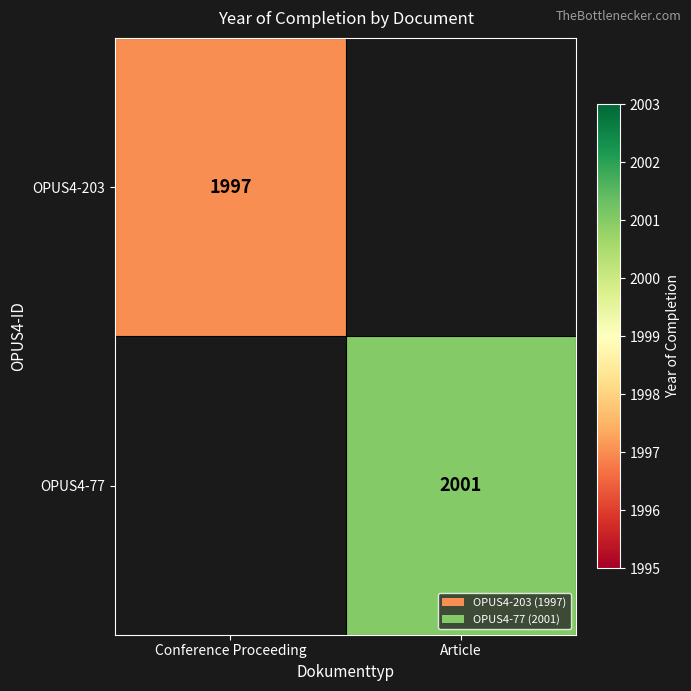

True or false: OPUS4-77 has a value of 2001 at Article.

True